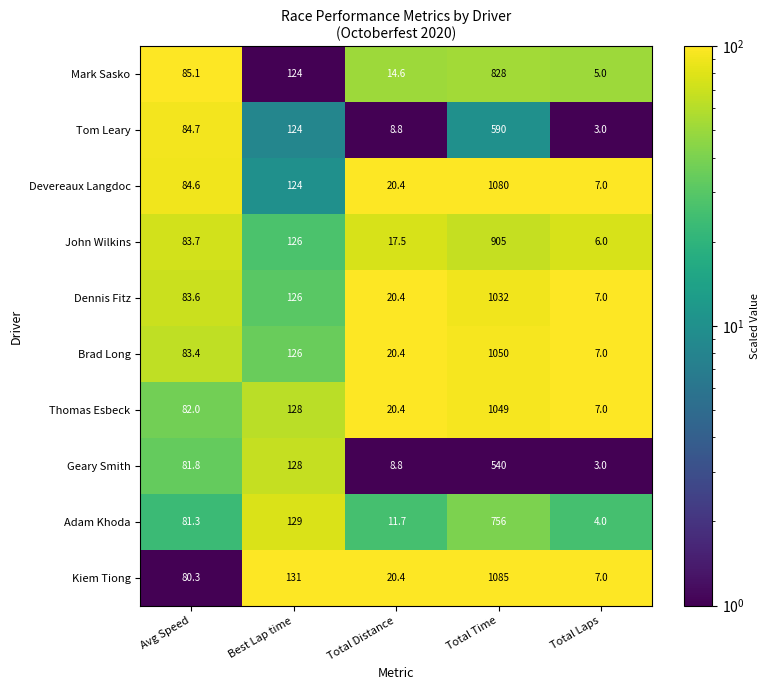

What is the difference between the highest and lowest values at Best Lap time?

7.0